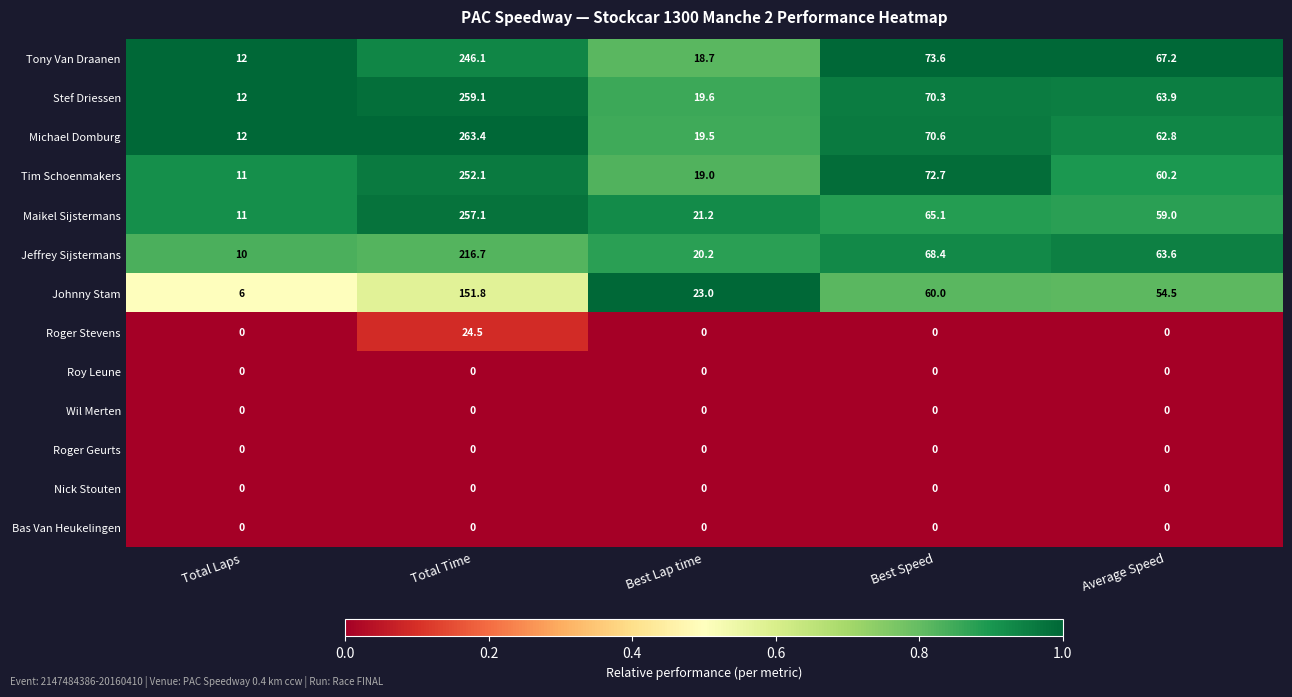

The Michael Domburg series shows 70.6 at Best Speed. True or false?

True